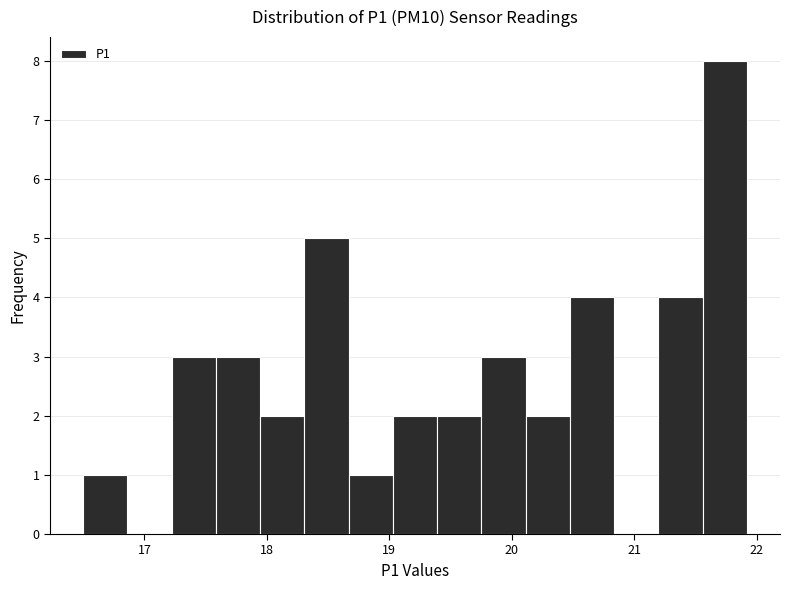

Around what value on the x-axis is the tallest bar? Give the approximate position of its centre, as read against the axis.

21.7